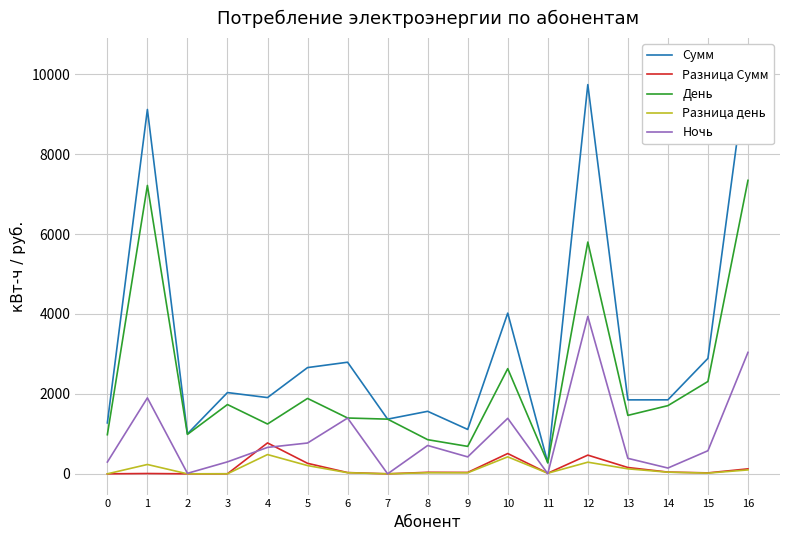

Reading right to left, list all the values displayed in this chart.

Сумм: 10382.0	2888.8	1851.4	1850.4	9738.2	278.5	4021.2	1111.0	1564.2	1368.5	2792.5	2658.4	1907.8	2033.5	999.9	9116.3	1274.1
Разница Сумм: 124.8	23.8	43.6	158.4	468.3	15.4	508.4	35.1	38.0	0.1	31.6	263.2	773.4	1.5	0.1	8.1	0.0
День: 7343.1	2310.7	1706.2	1462.6	5799.1	275.3	2632.1	686.9	854.7	1368.5	1396.9	1887.2	1246.6	1733.7	987.2	7215.8	979.1
Разница день: 97.9	18.3	41.6	125.0	291.4	15.4	425.1	26.5	27.6	0.1	27.9	206.8	482.4	1.1	0.1	234.2	0.0
Ночь: 3038.9	578.1	145.2	387.9	3939.1	3.2	1389.1	424.0	709.4	0.0	1395.6	771.2	661.2	299.8	12.7	1900.5	295.0